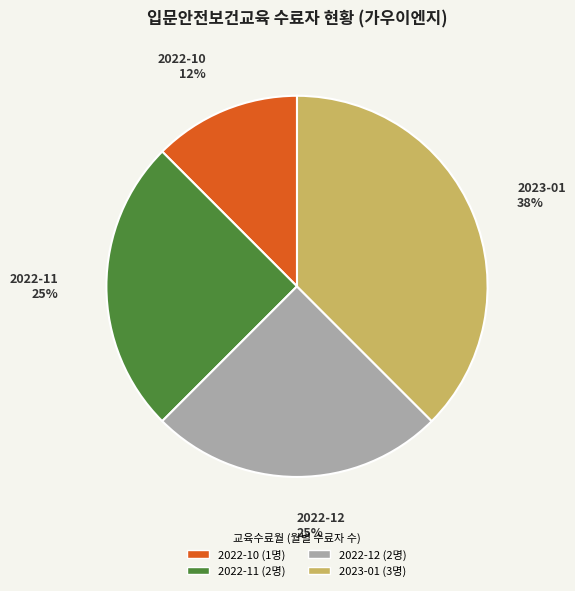

Which slice is the largest?

2023-01